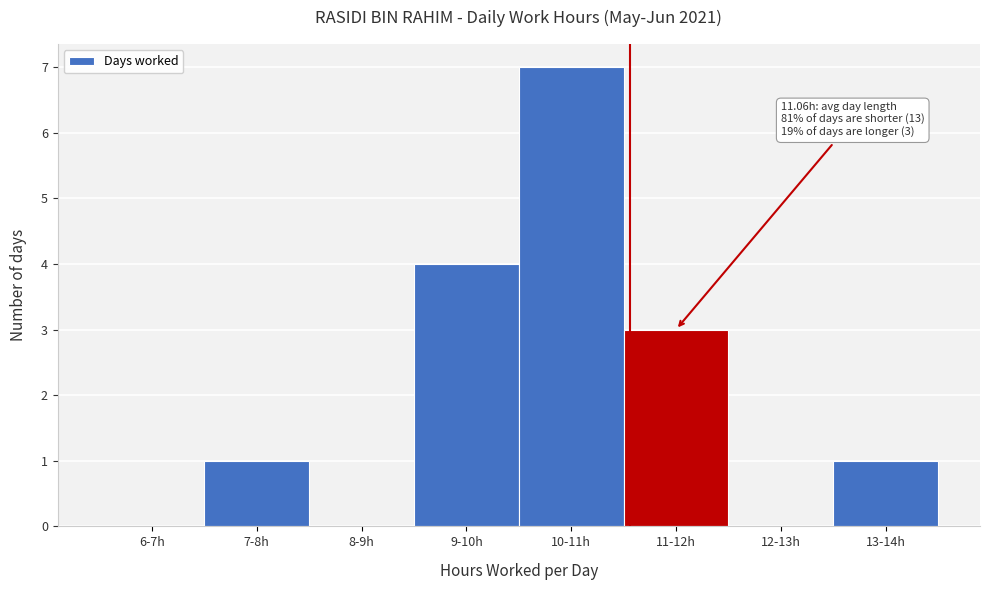

Reading left to right, transcribe all the data shown in this chart.

6-7h=0	7-8h=1	8-9h=0	9-10h=4	10-11h=7	11-12h=3	12-13h=0	13-14h=1